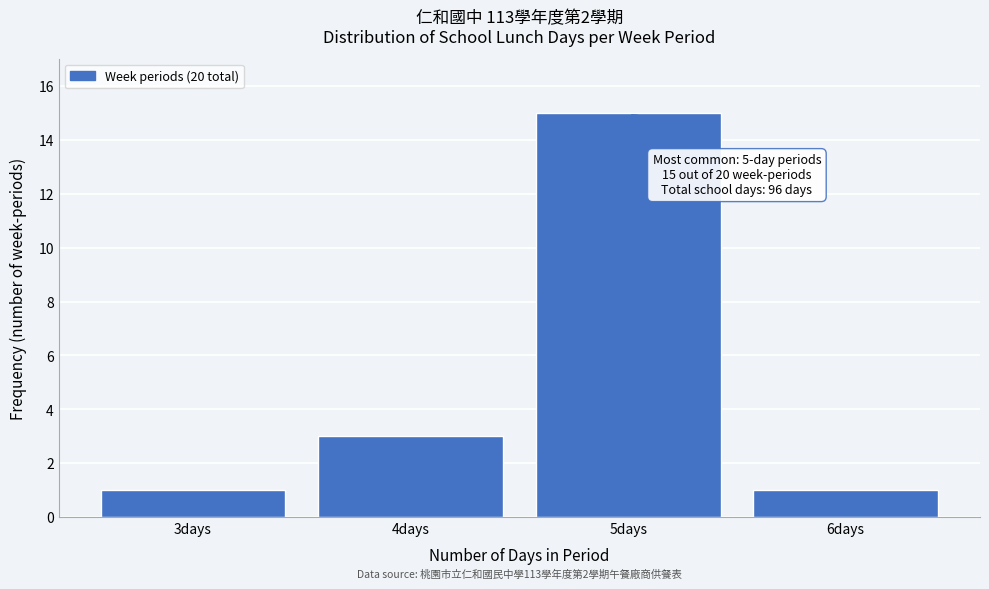

Reading right to left, list all the values displayed in this chart.

6days=1	5days=15	4days=3	3days=1